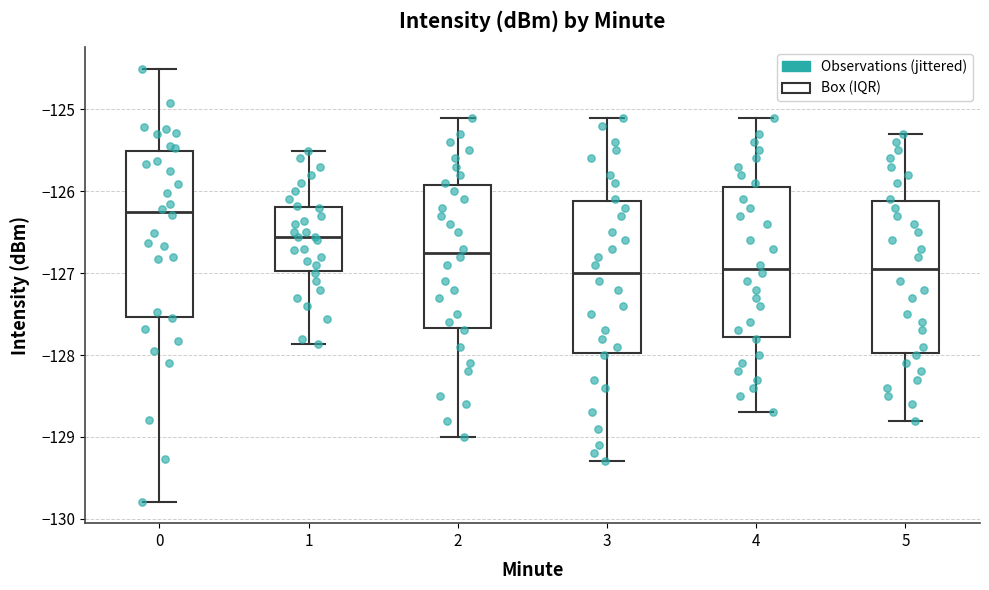

Comparing the boxes themselves (not the whiskers), which one is the tallest?

0